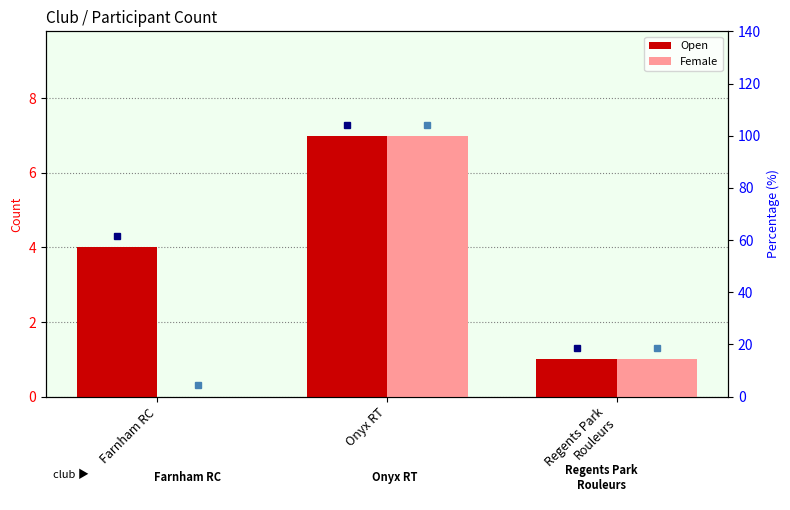

The value of Female at Farnham RC is 0. True or false?

True